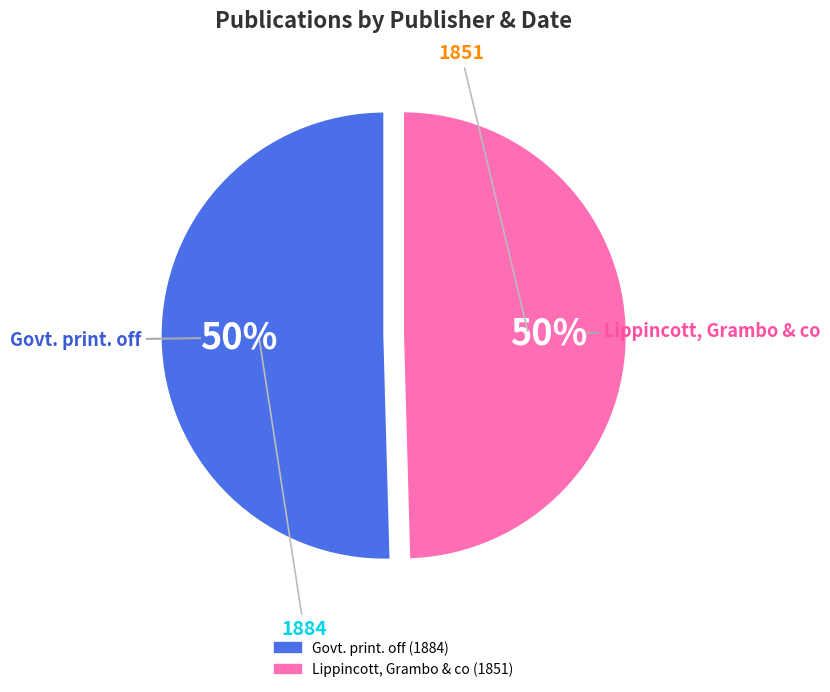

True or false: Govt. print. off (1884) accounts for 60% of the total.

False